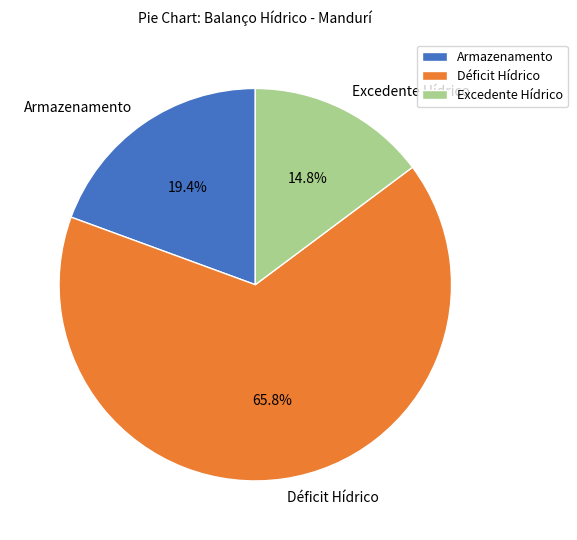

What is the ratio of the value at Armazenamento to the value at Excedente Hídrico?

1.3